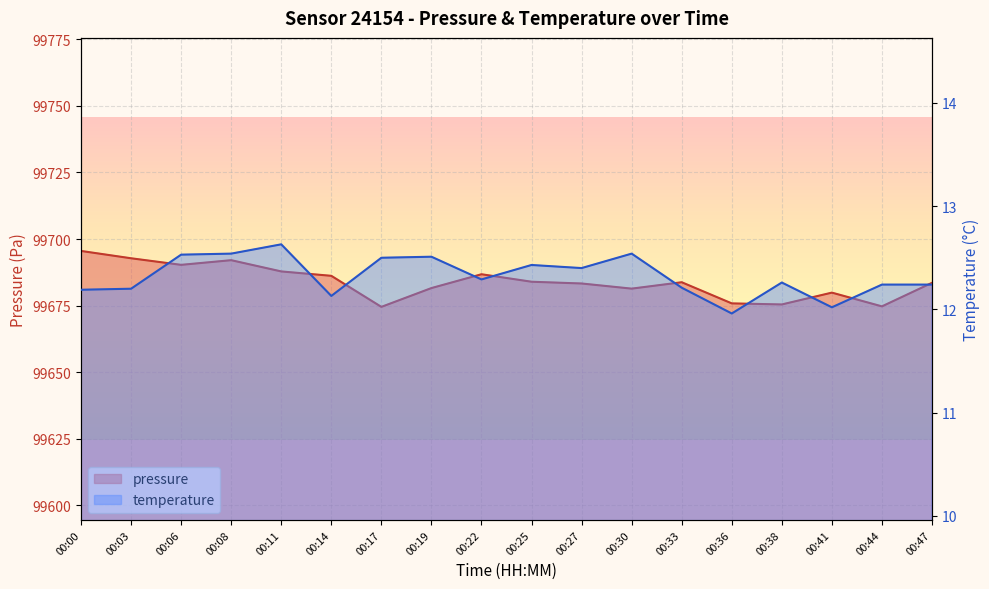

What is the maximum value shown in the chart?

99695.5